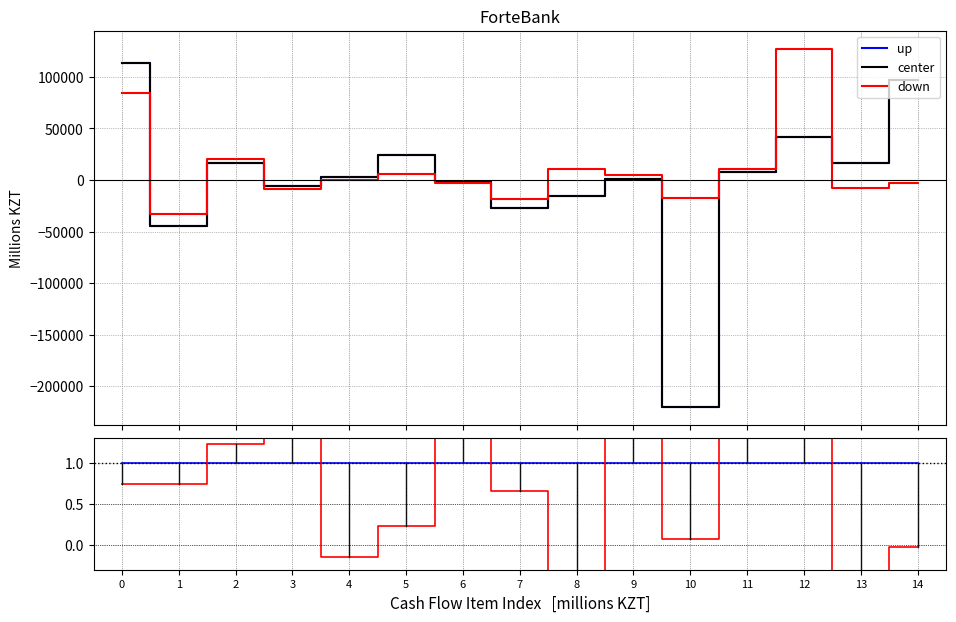

Which series changed the most between 5 and 14?

center